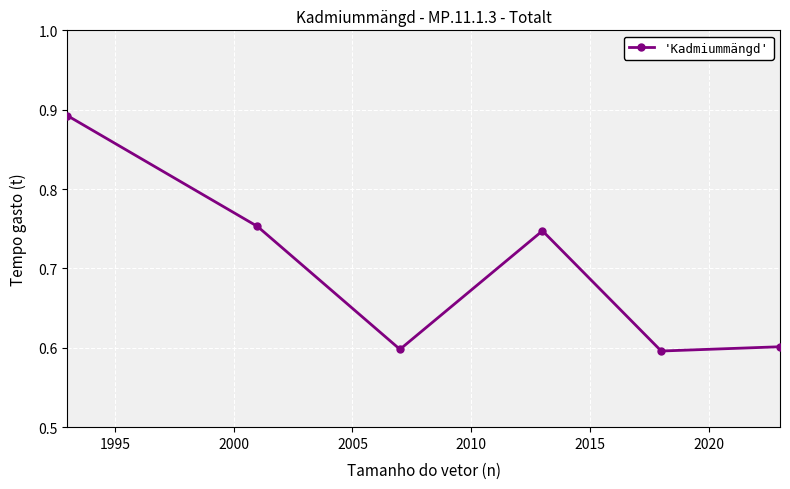

How many points are higher than both their immediate neighbors (excluding endpoints)?

1